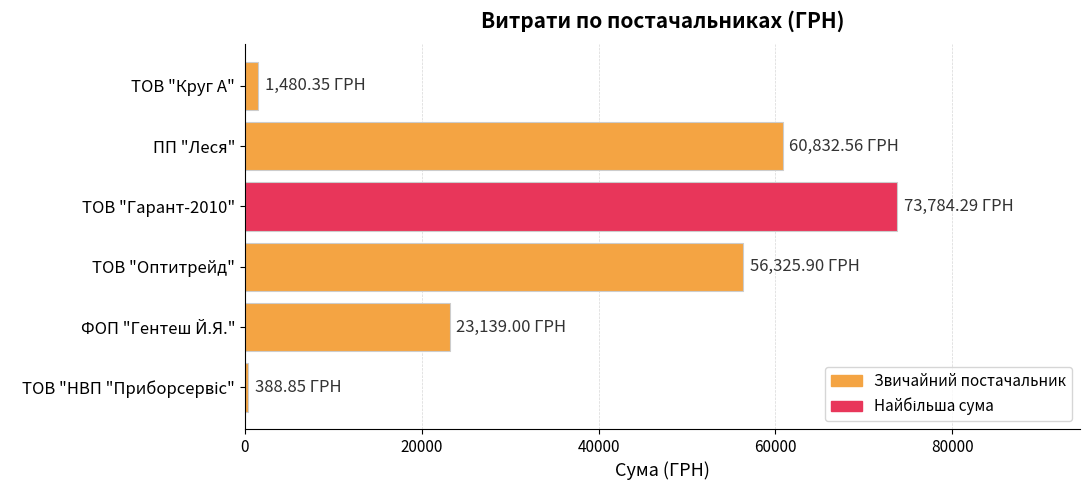

How many series are shown in this chart?

1